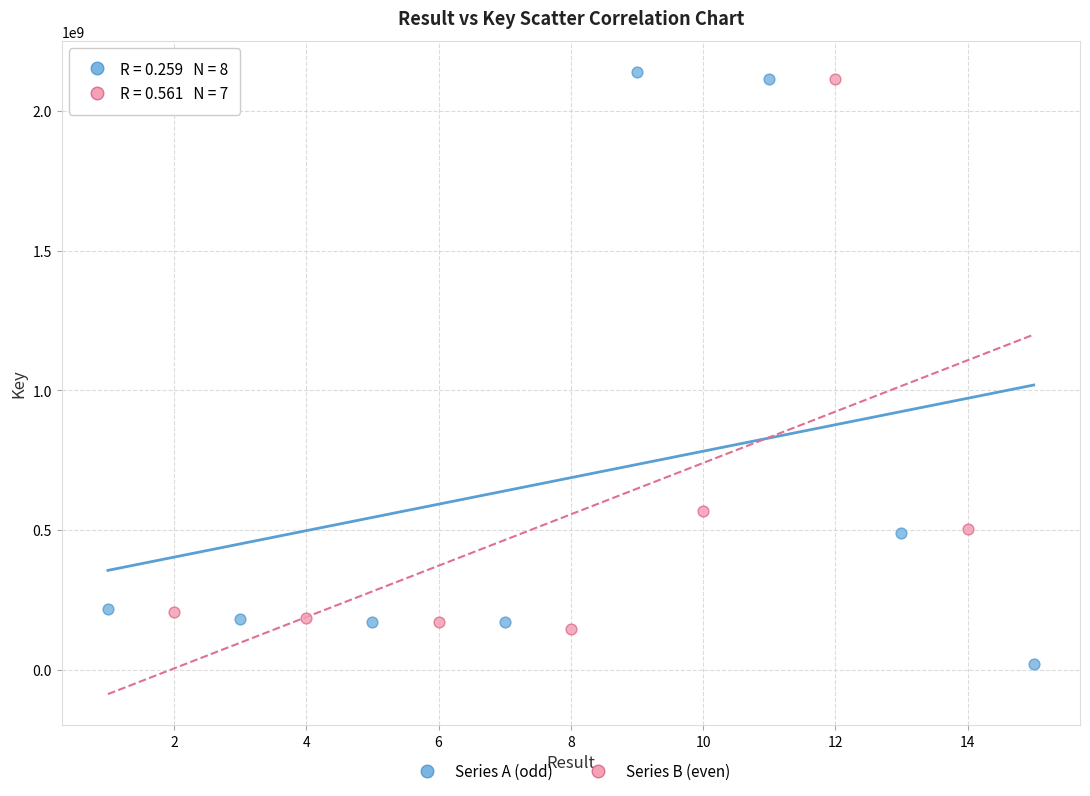

Which series has the largest Y range (max minus min)?

Series A (odd)